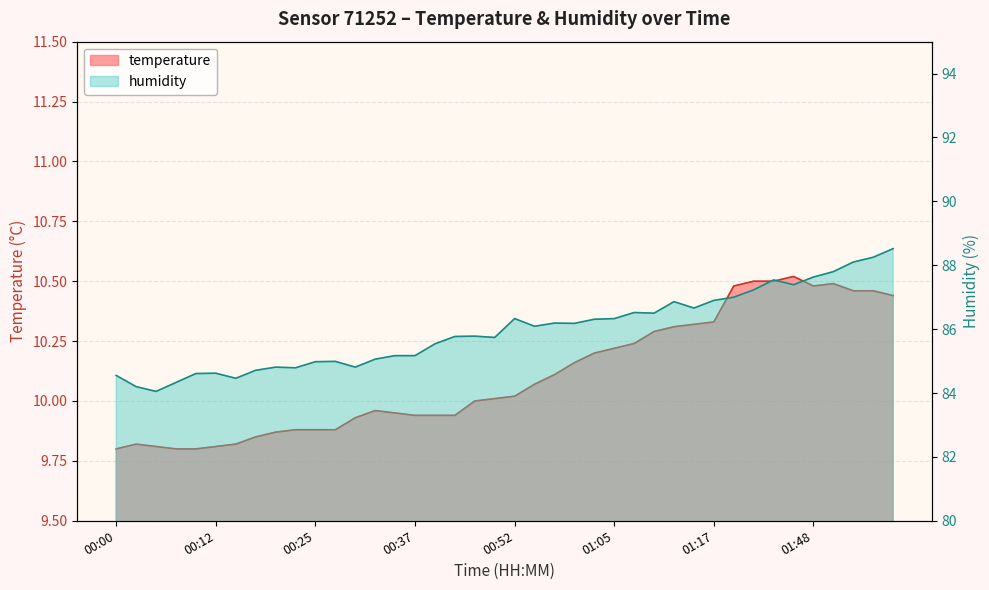

Is it true that humidity equals 88.2 at 01:56?

True